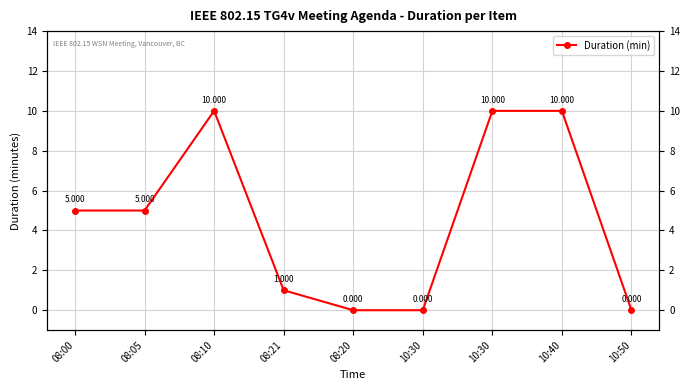

What is the difference between the maximum and minimum values?

10